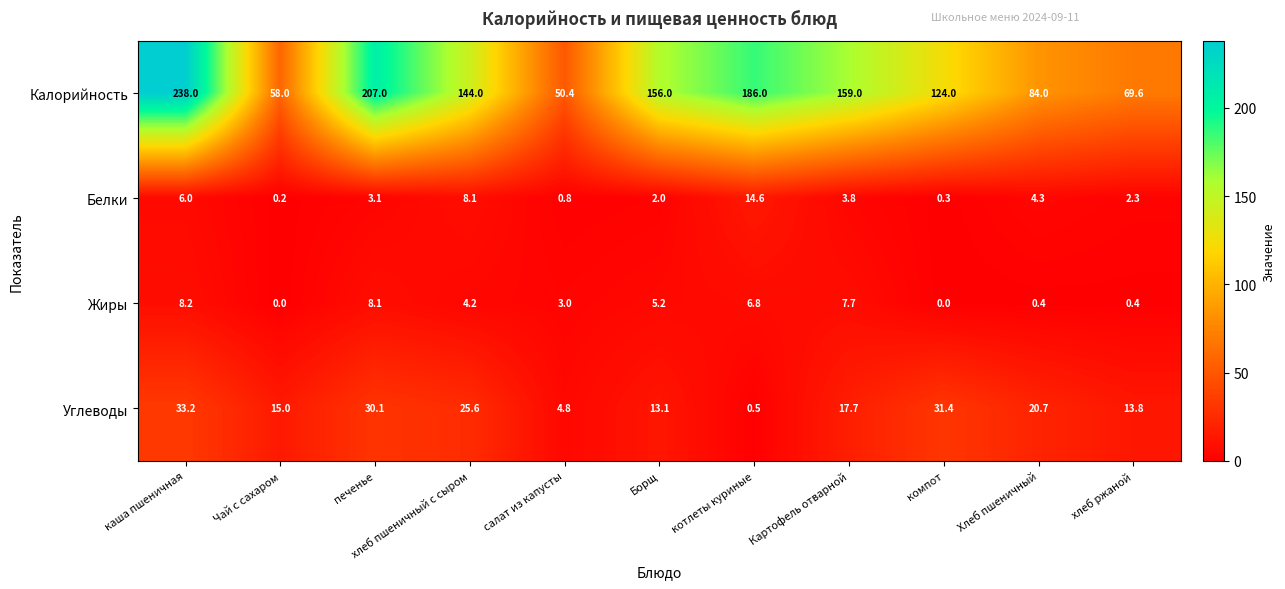

The value of Калорийность at каша пшеничная is 355.9. True or false?

False